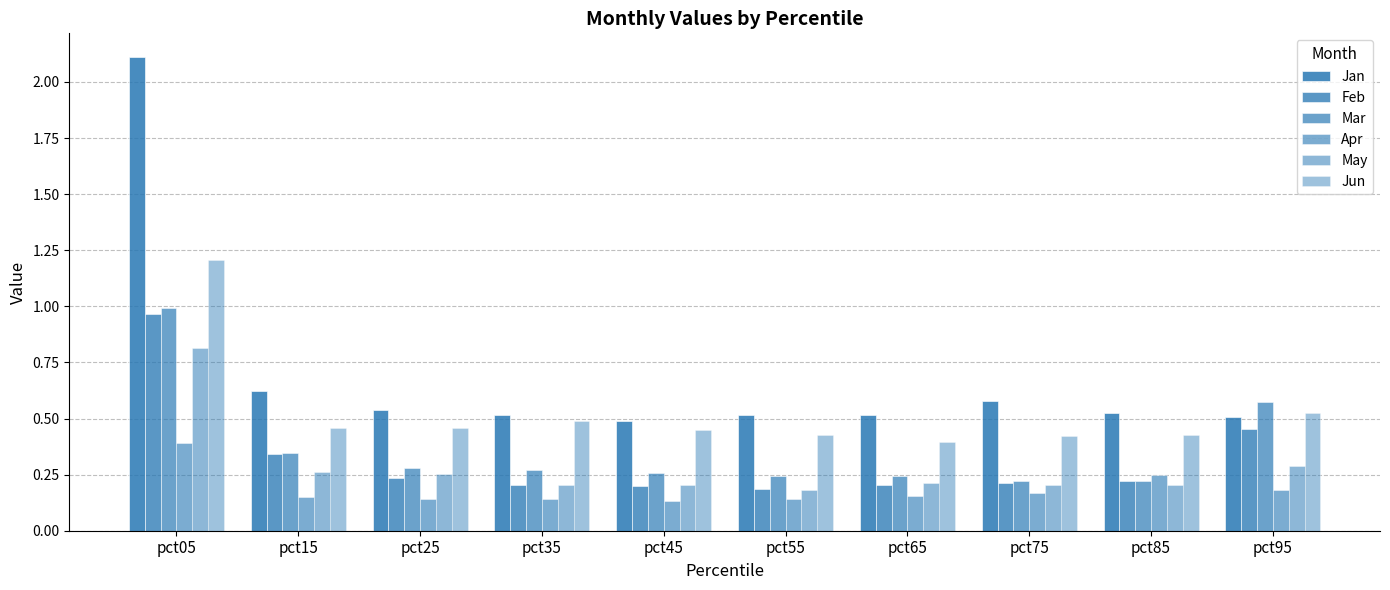

List the series in order of their peak value, highest first.

Jan, Jun, Mar, Feb, May, Apr